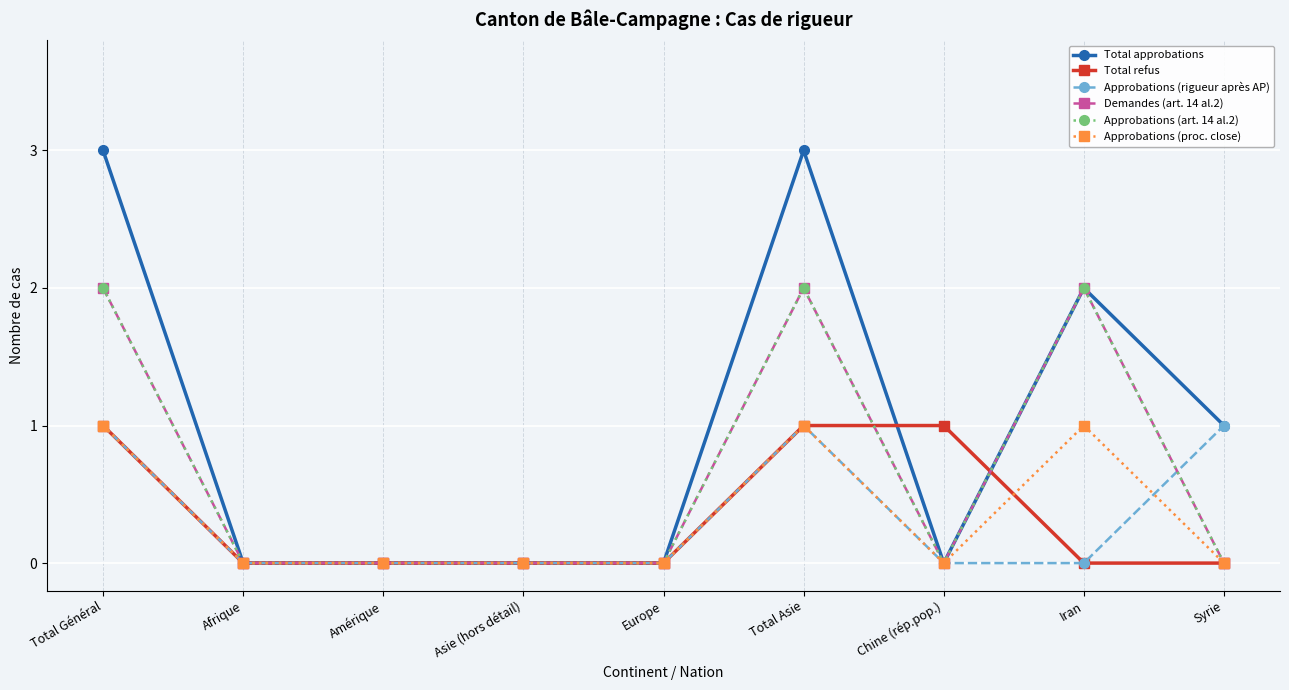

What is the sum of the Approbations (rigueur après AP) values at Chine (rép.pop.) and Total Asie?

1